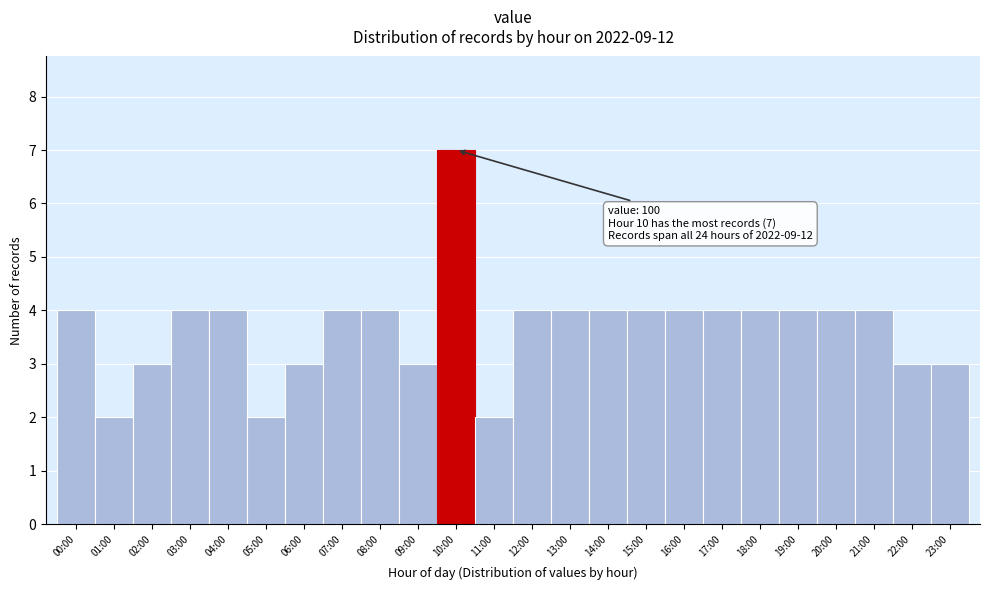

Reading left to right, what are all the values shown in this chart?

00:00=4	01:00=2	02:00=3	03:00=4	04:00=4	05:00=2	06:00=3	07:00=4	08:00=4	09:00=3	10:00=7	11:00=2	12:00=4	13:00=4	14:00=4	15:00=4	16:00=4	17:00=4	18:00=4	19:00=4	20:00=4	21:00=4	22:00=3	23:00=3